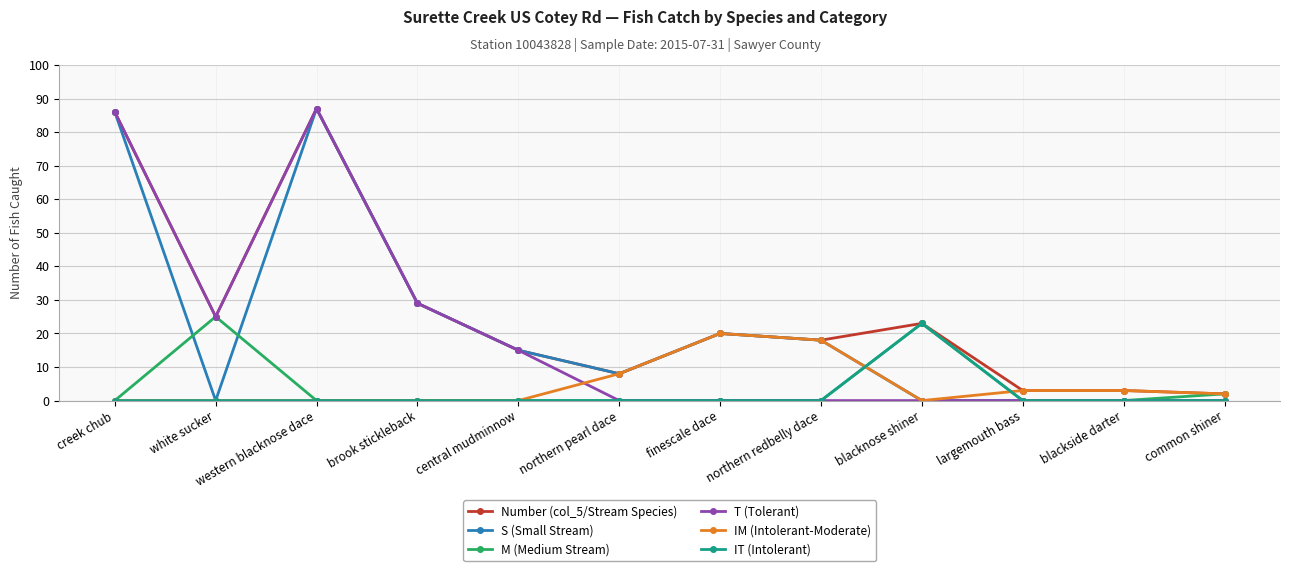

Is the value of S (Small Stream) at northern redbelly dace greater than the value of T (Tolerant) at northern pearl dace?

Yes